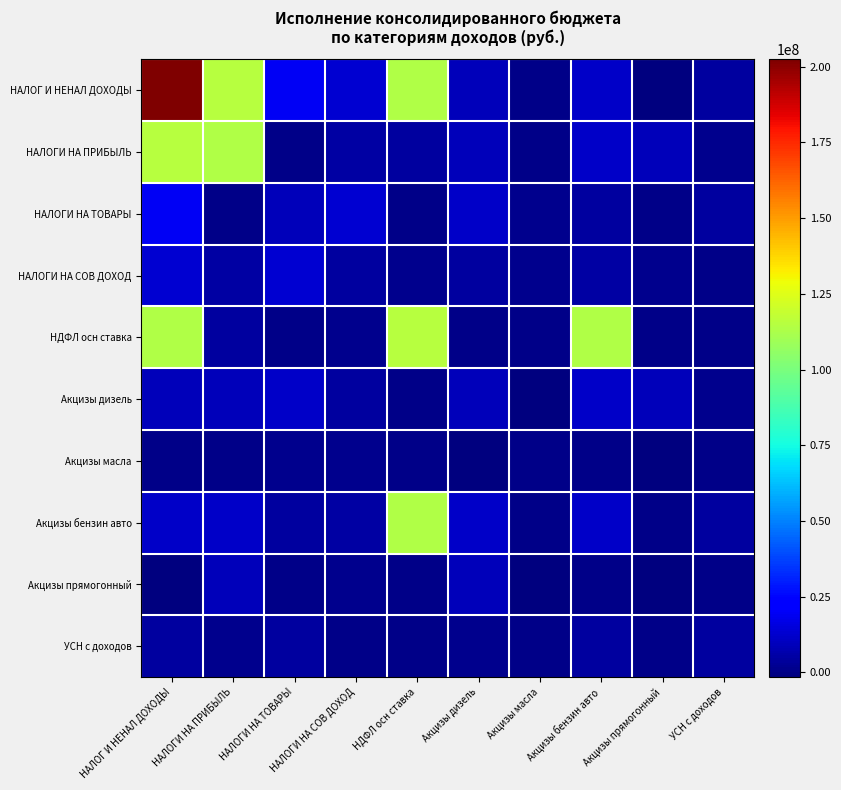

What is the smallest value displayed?

-1535122.8